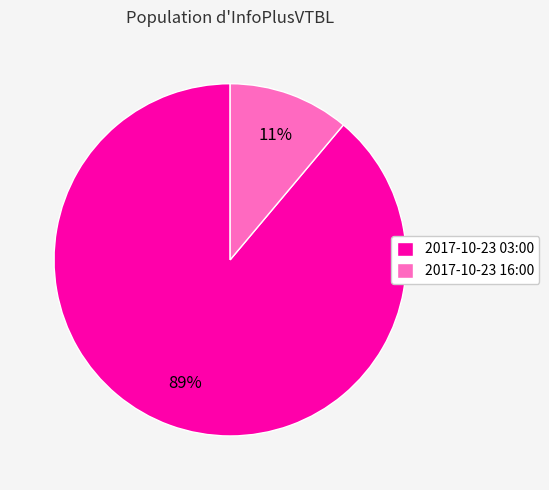

What is the smallest slice in the pie chart?

2017-10-23 16:00